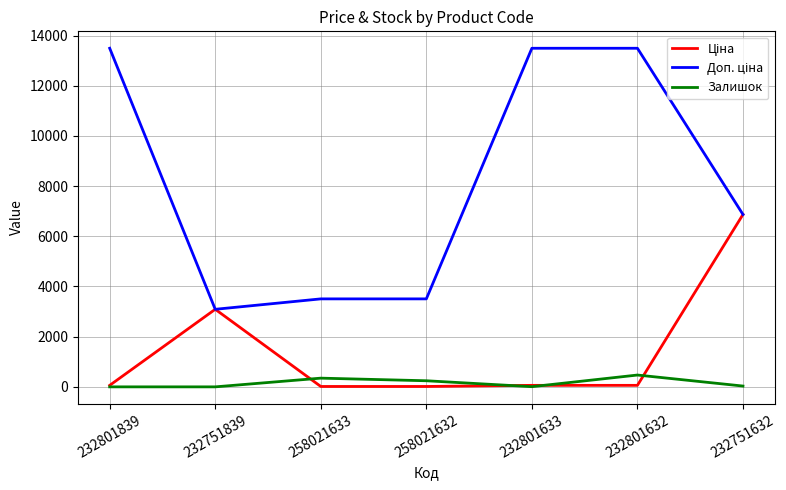

The value of Залишок at 232801632 is 471.0. True or false?

True